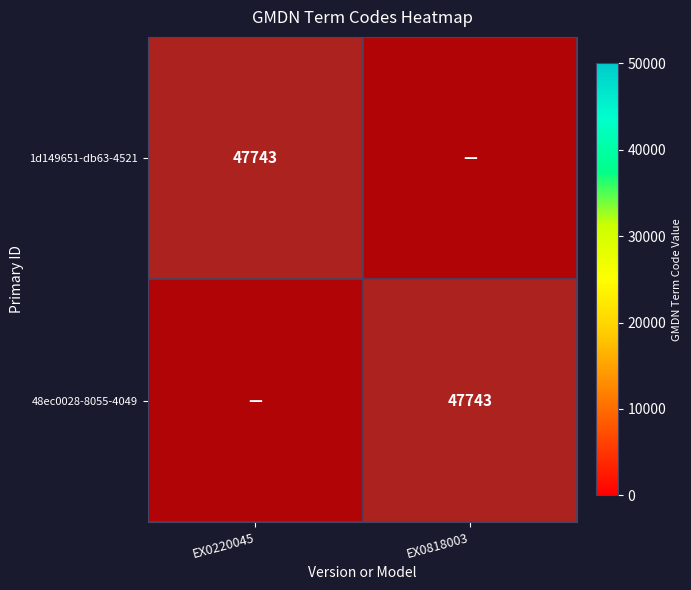

Between EX0220045 and EX0818003, which series saw the biggest shift?

1d149651-db63-4521